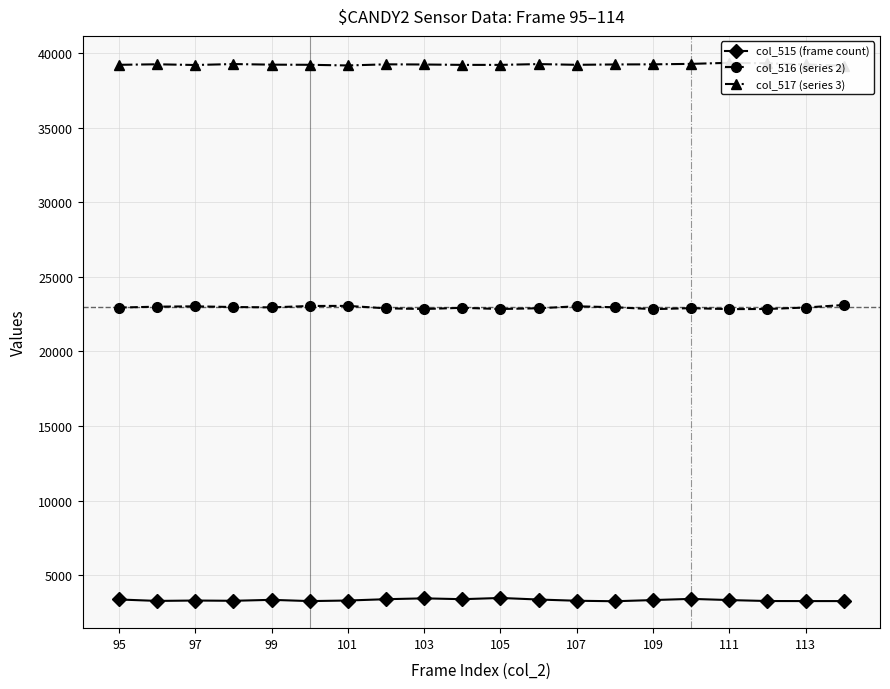

True or false: col_515 (frame count) and col_516 (series 2) cross at least once.

False